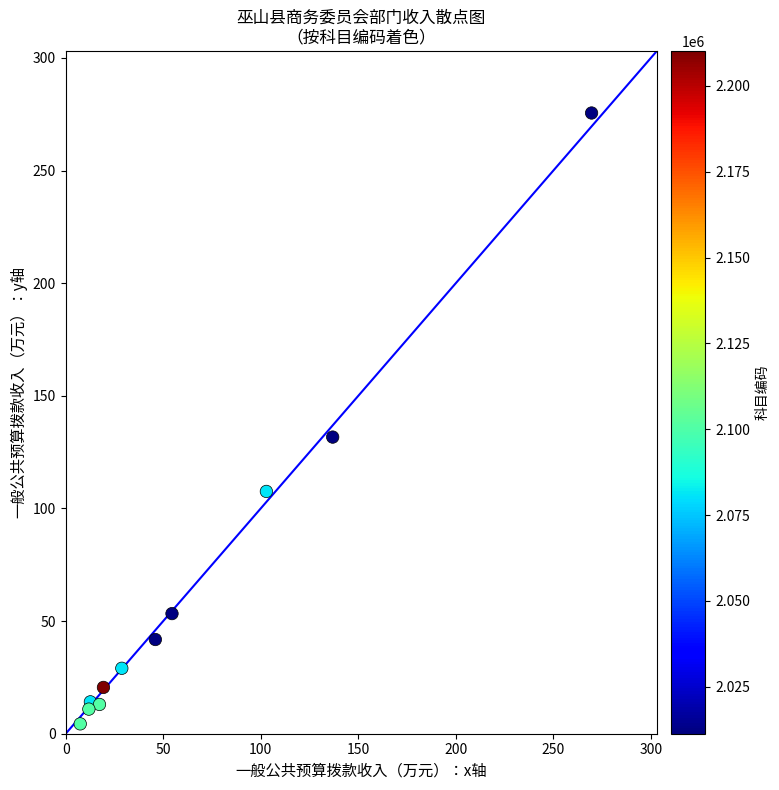

What Y value in the scatter plot is closest to 139?

131.7